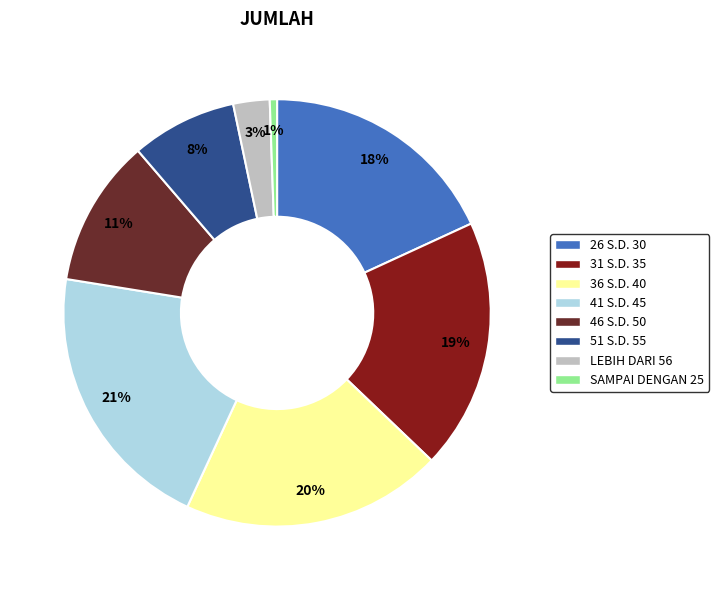

What is the ratio of the value at 31 S.D. 35 to the value at 41 S.D. 45?

0.9